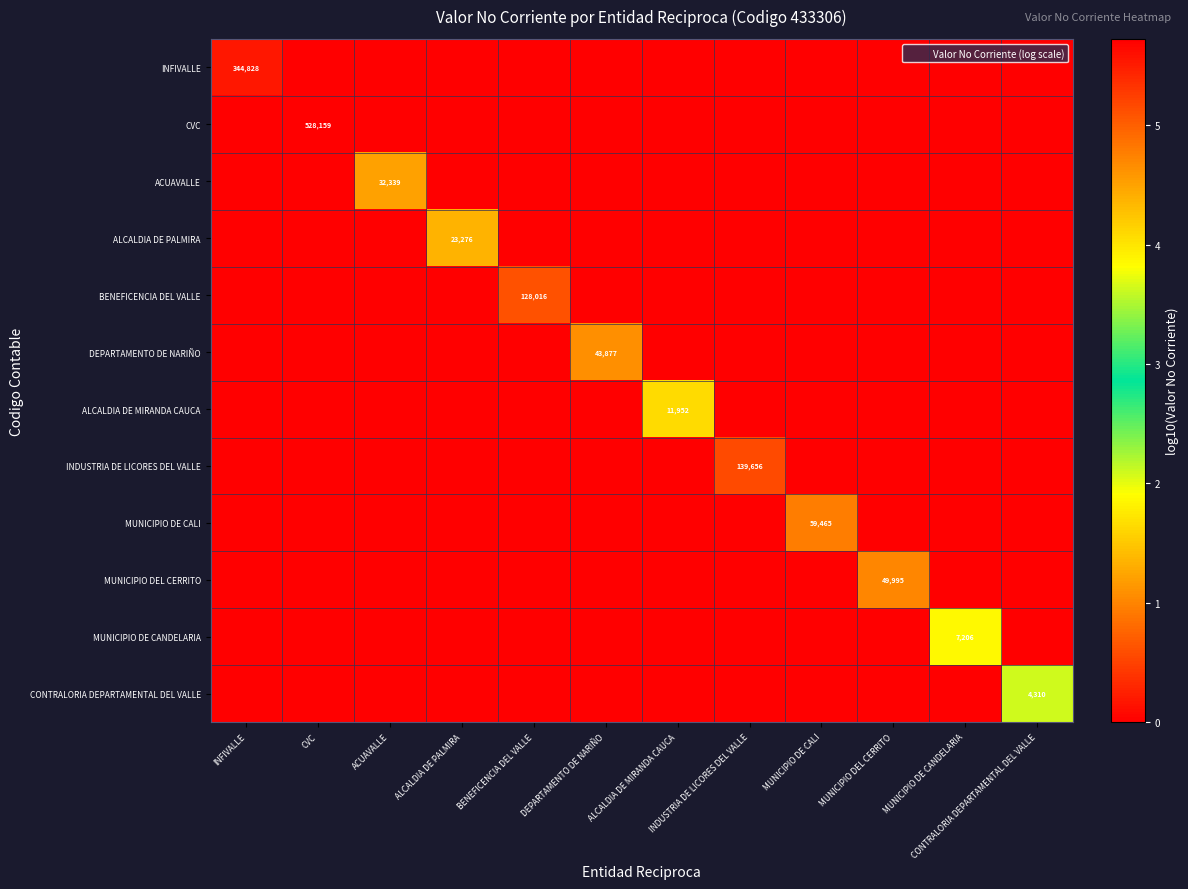

At which category is the sum across all series the highest?

CVC